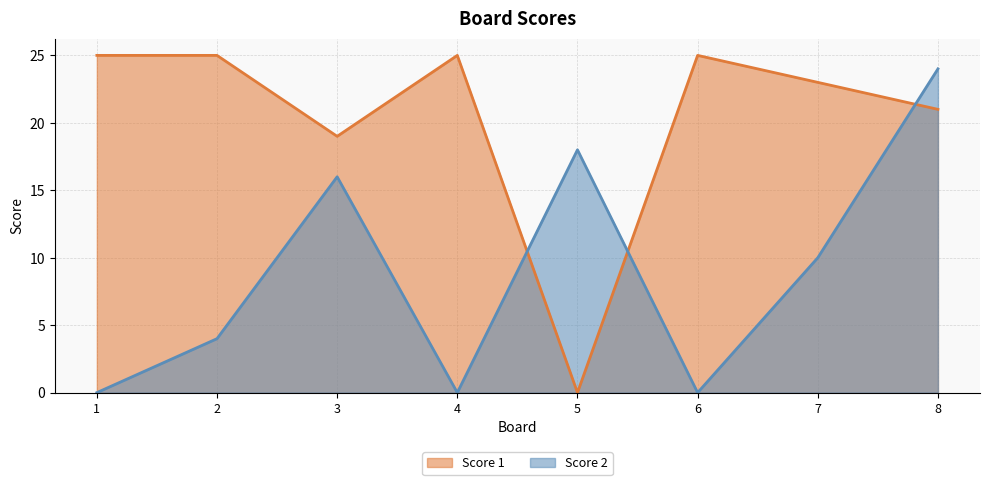

At 8, list the series in order from smallest to largest.

Score 1, Score 2